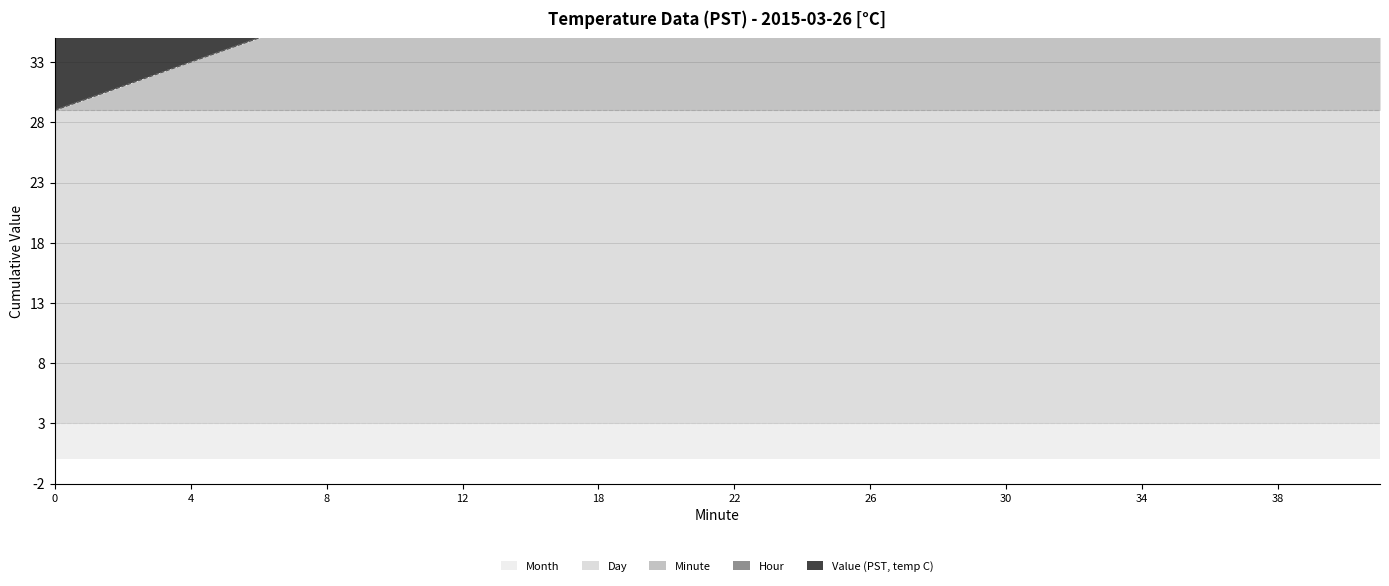

What is the value of the Month point at the 21st from the left?

3.0